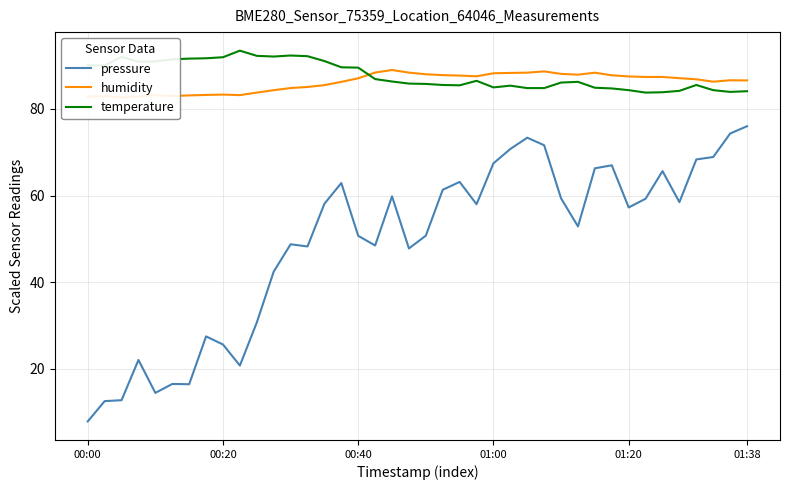

Does the chart have visible grid lines?

Yes